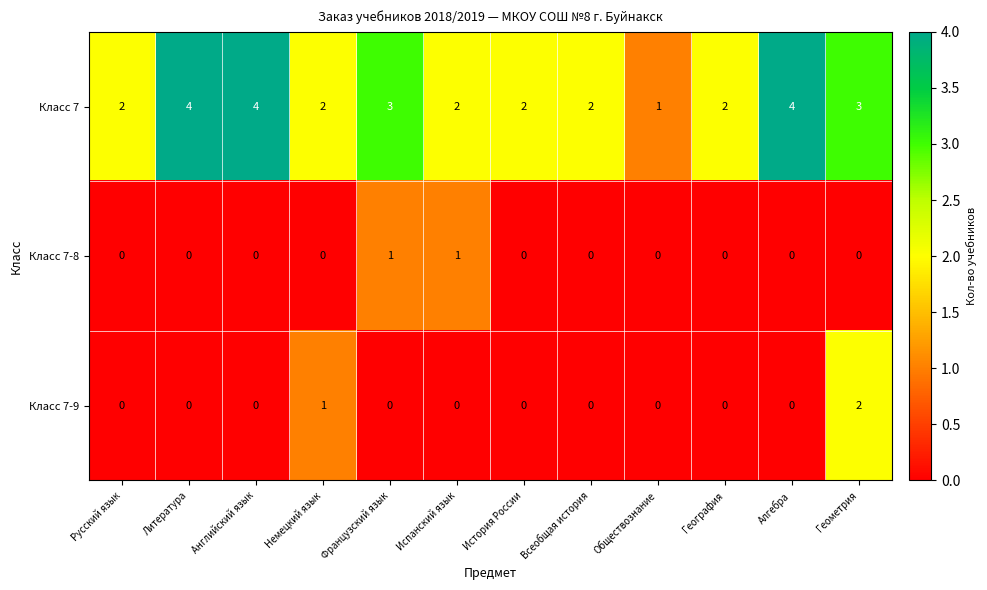

What is the sum of the Класс 7 values at Геометрия and Алгебра?

7